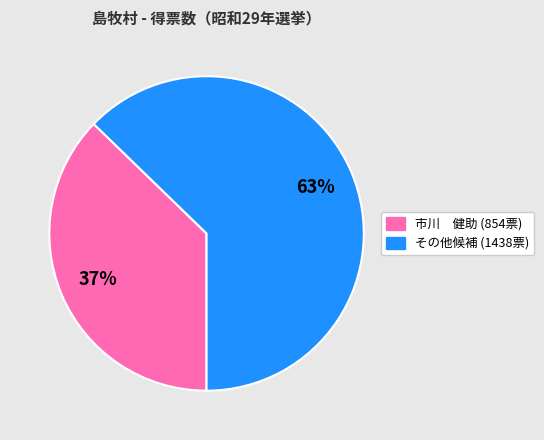

Is there any slice that represents more than half of the pie?

Yes